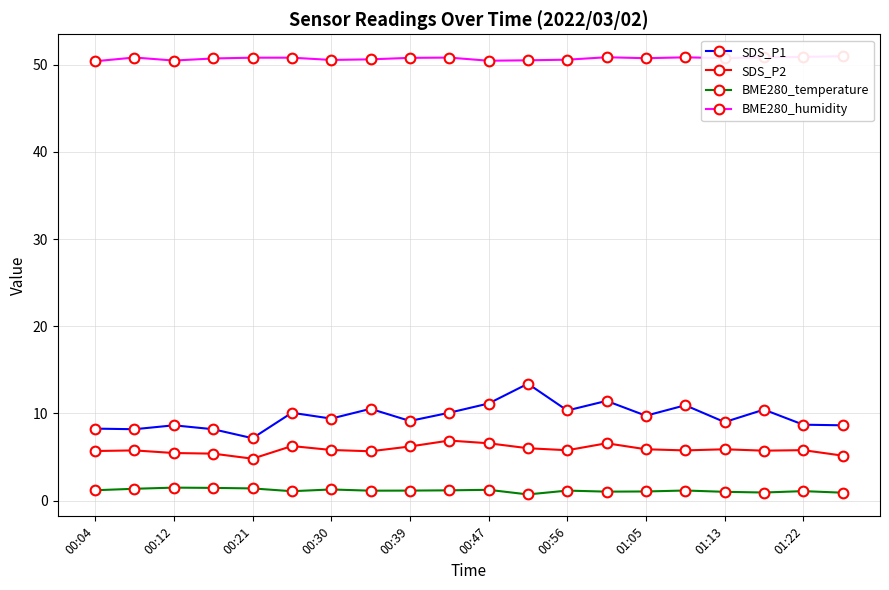

True or false: SDS_P1 and BME280_temperature intersect in this chart.

False